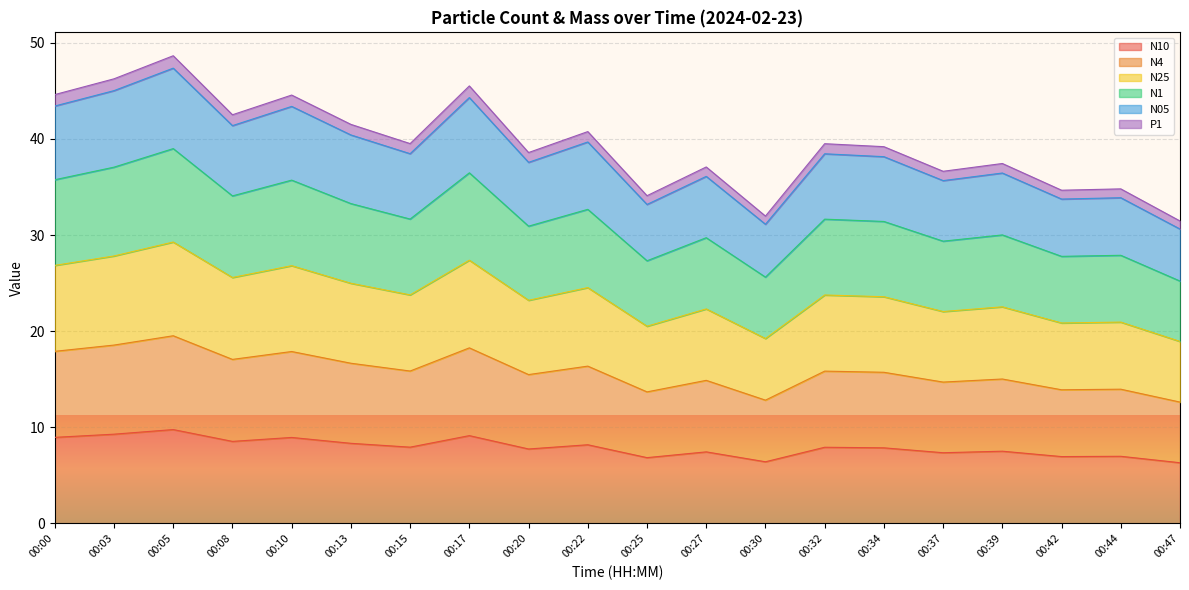

Does the chart display data point markers on the line(s)?

No